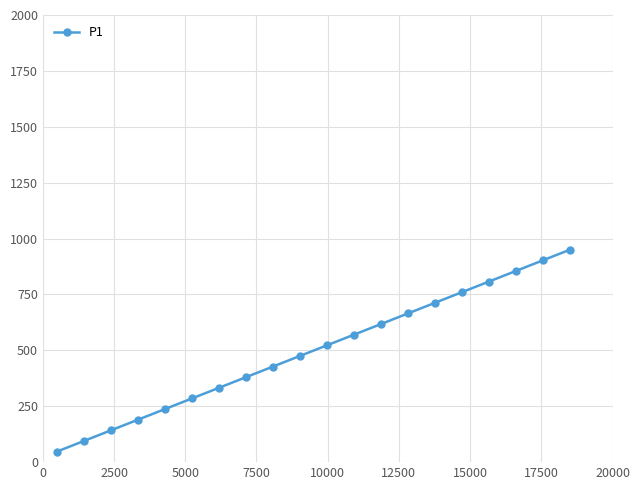

True or false: there are more than 0 points higher than both neighbors.

False